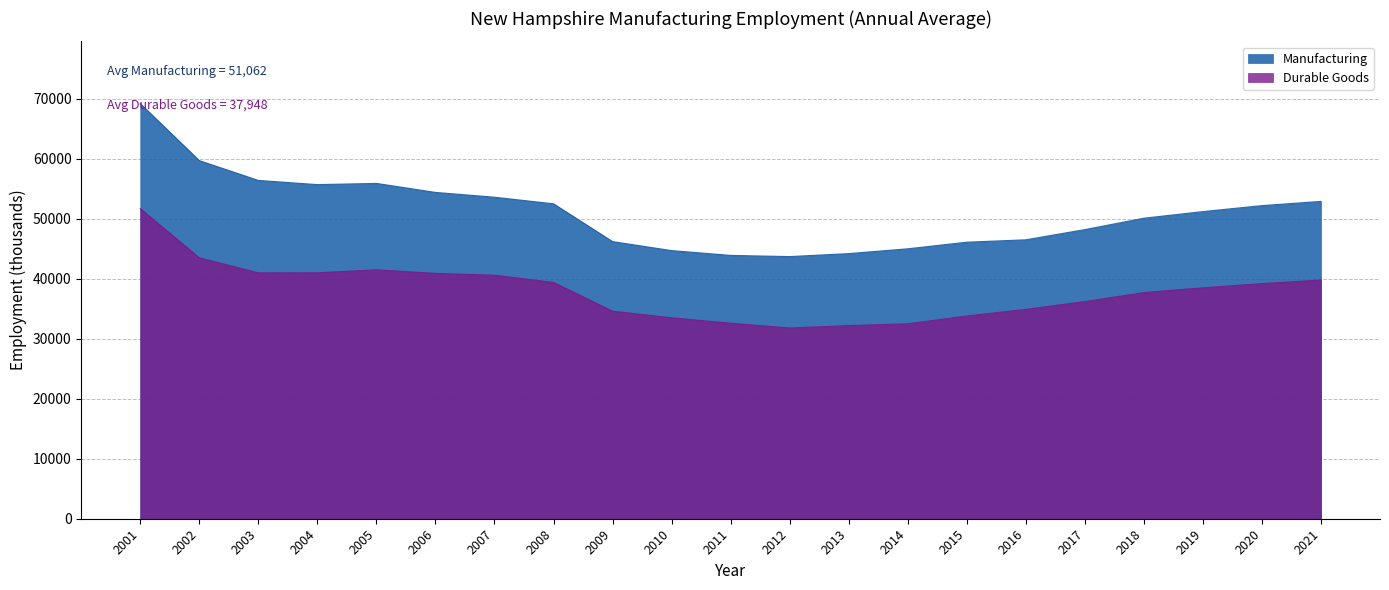

How many data points in Durable Goods are above 38500?

10